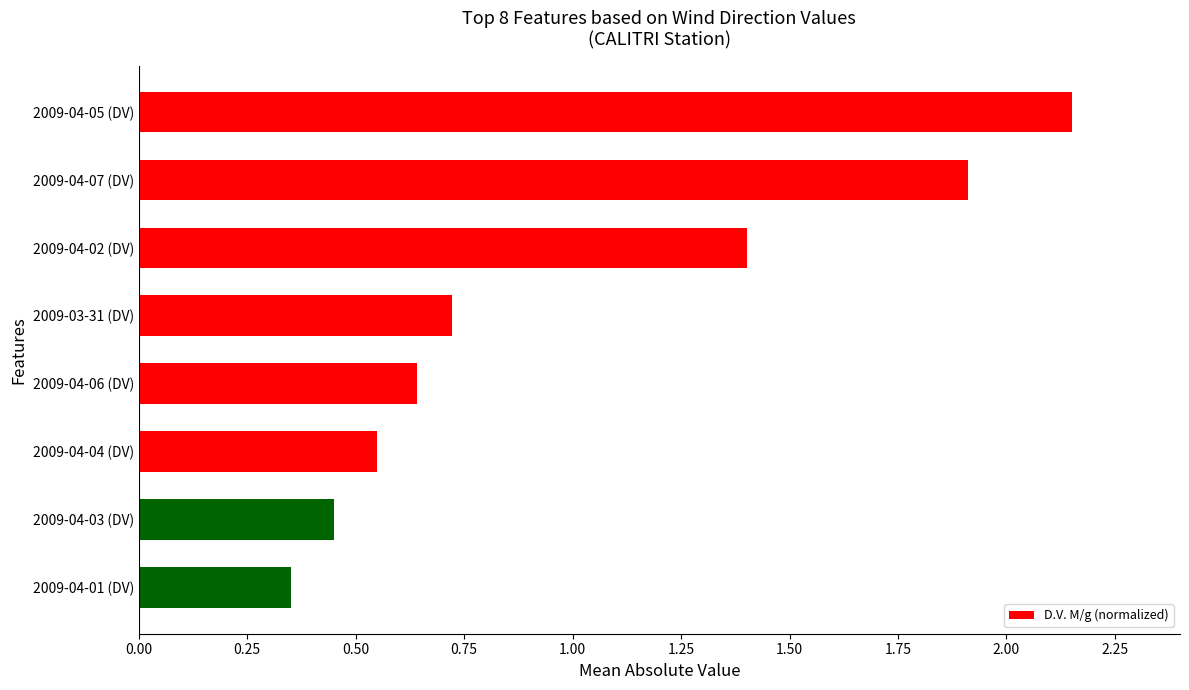

Rank the categories by value from highest to lowest.

2009-04-05 (DV), 2009-04-07 (DV), 2009-04-02 (DV), 2009-03-31 (DV), 2009-04-06 (DV), 2009-04-04 (DV), 2009-04-03 (DV), 2009-04-01 (DV)